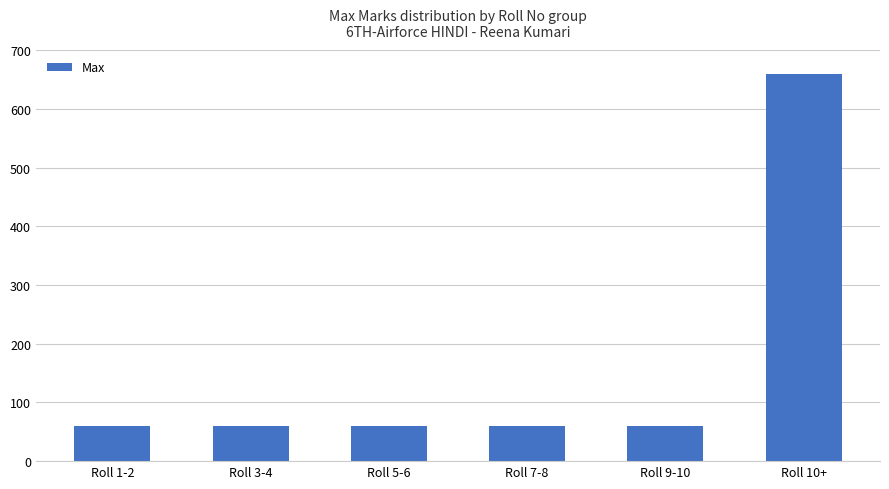

The chart shows a value of 660 at Roll 10+. True or false?

True